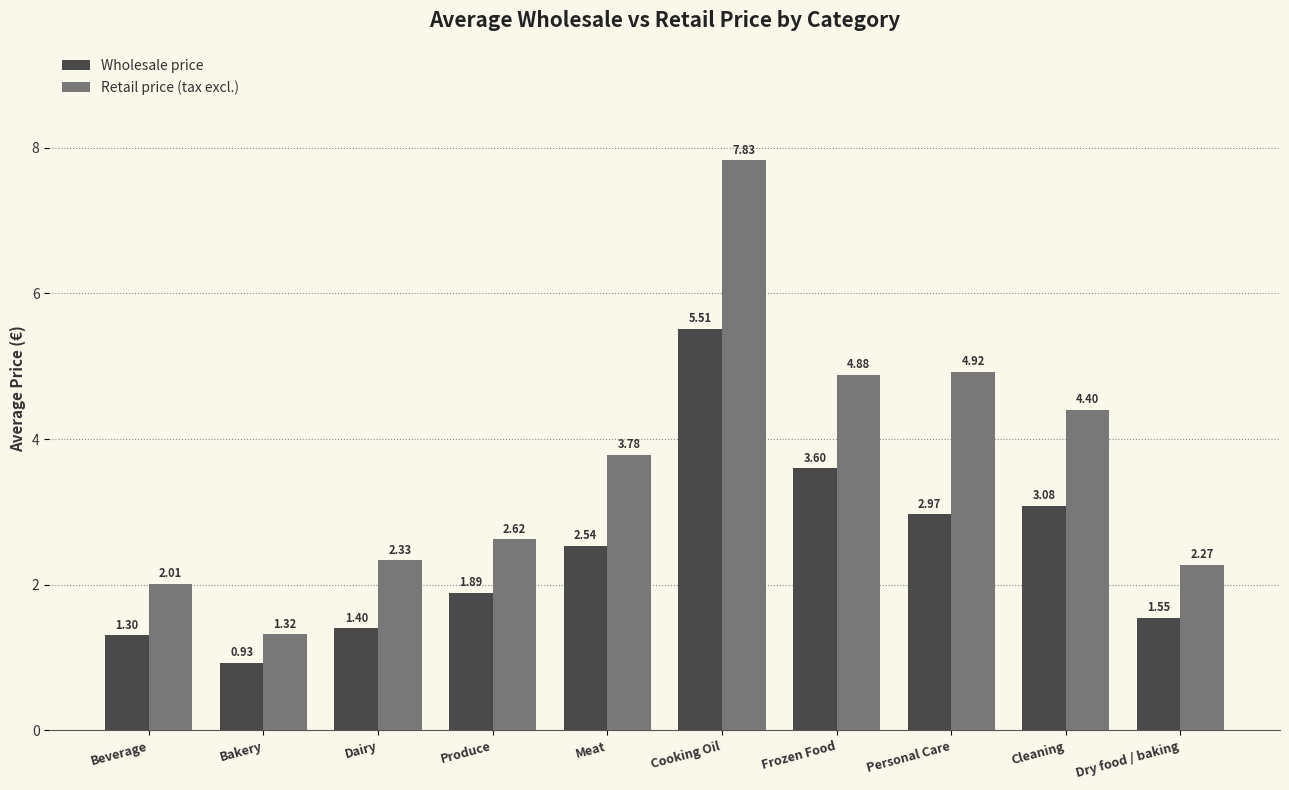

List the labels in order of Retail price (tax excl.) value, largest first.

Cooking Oil, Personal Care, Frozen Food, Cleaning, Meat, Produce, Dairy, Dry food / baking, Beverage, Bakery